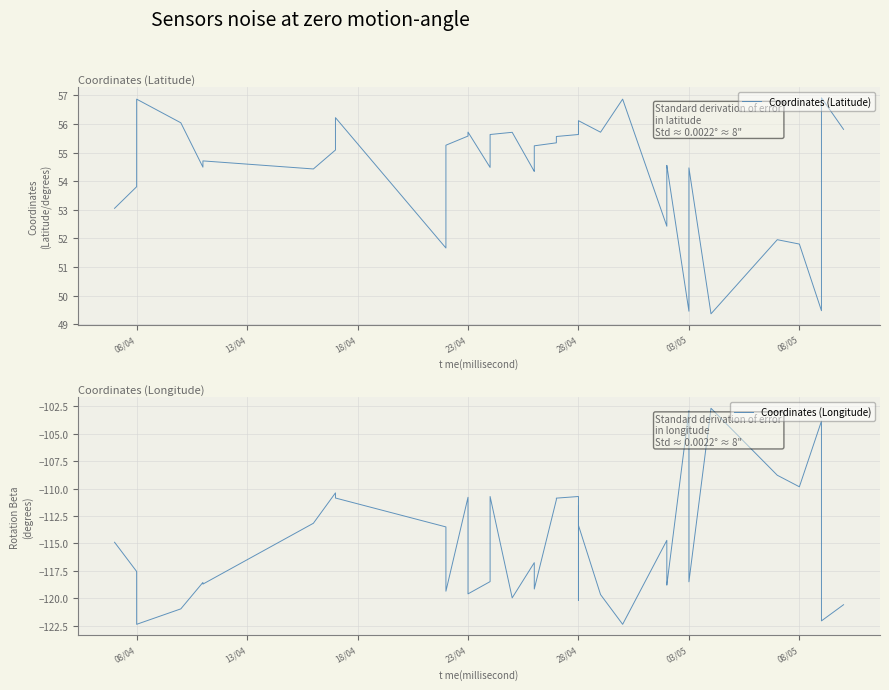

Is the value of Coordinates (Longitude) at 14 greater than the value of Coordinates (Latitude) at 24?

No